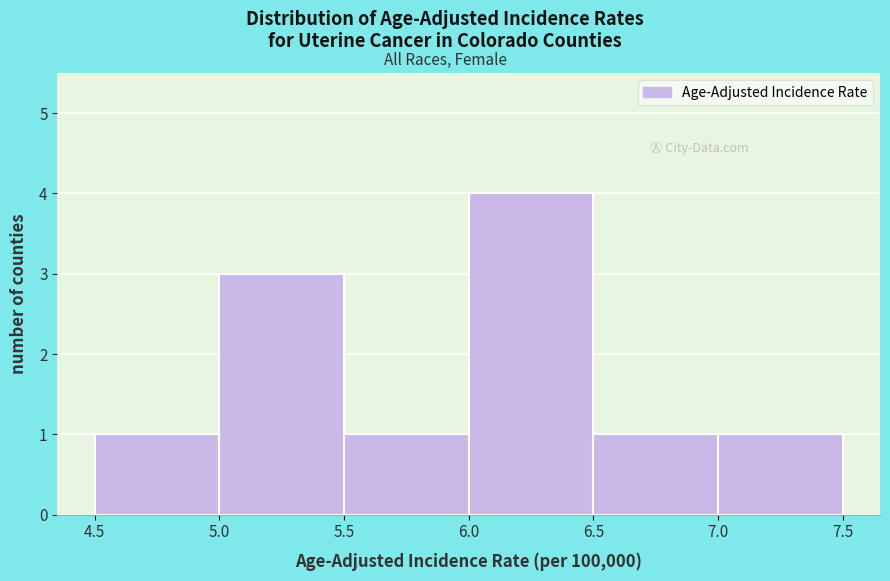

Reading left to right, list every bar in this chart as the range it spans on the x-axis followed by its height. The values are not printed on the chart, so give them approximately, as read against the axis.

4.5 to 5.0: 1
5.0 to 5.5: 3
5.5 to 6.0: 1
6.0 to 6.5: 4
6.5 to 7.0: 1
7.0 to 7.5: 1